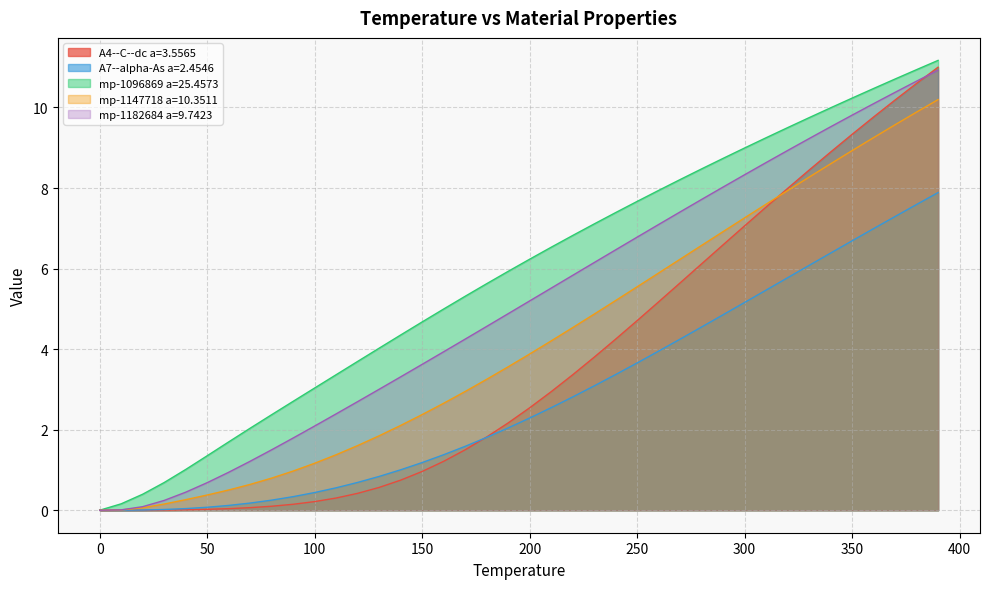

What is the maximum value for mp-1182684 a=9.7423?

10.9